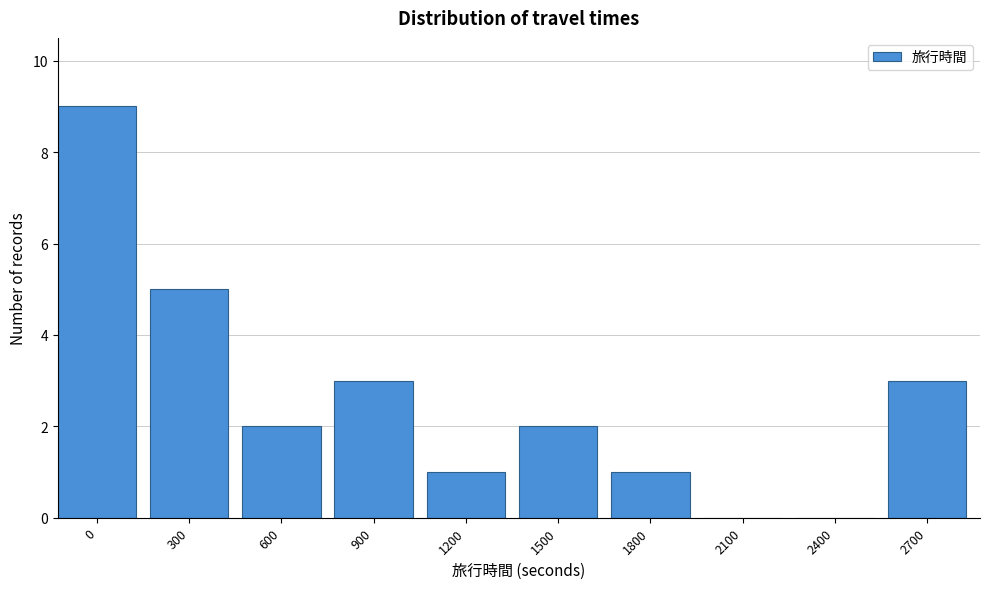

Reading left to right, extract all data points from this chart.

0=9	300=5	600=2	900=3	1200=1	1500=2	1800=1	2100=0	2400=0	2700=3